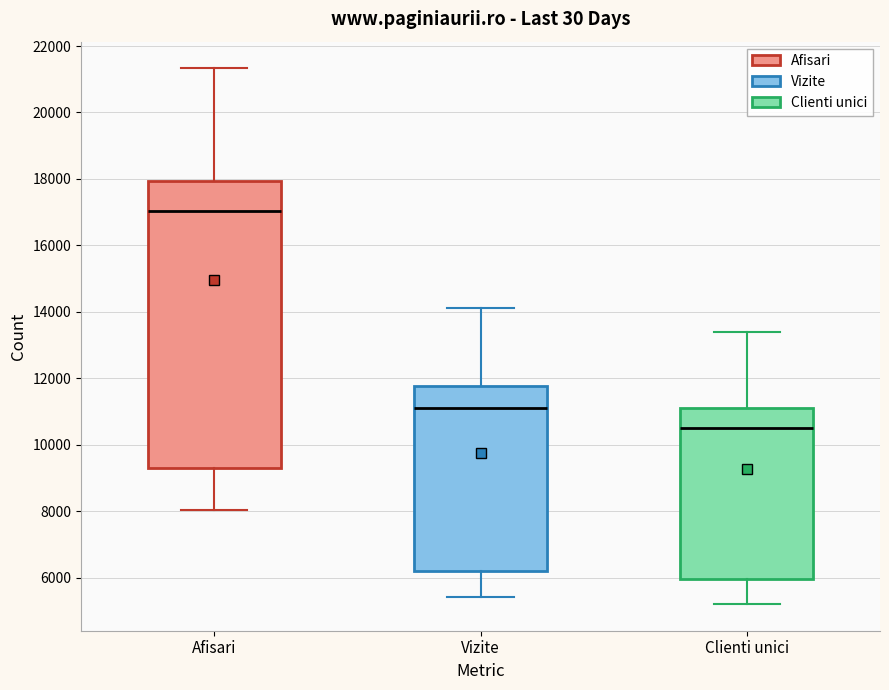

Which box's median line is the lowest?

Clienti unici